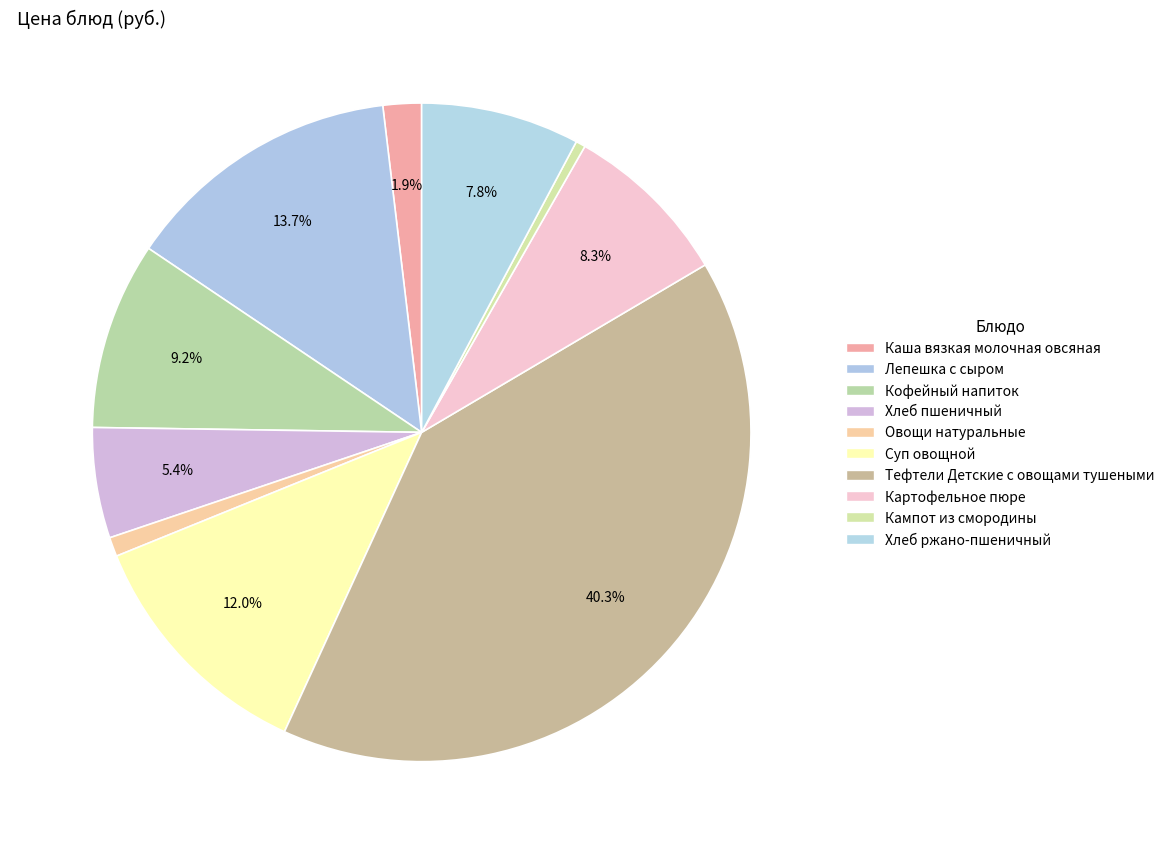

What is the change in value from Каша вязкая молочная овсяная to Кампот из смородины?

-0.6